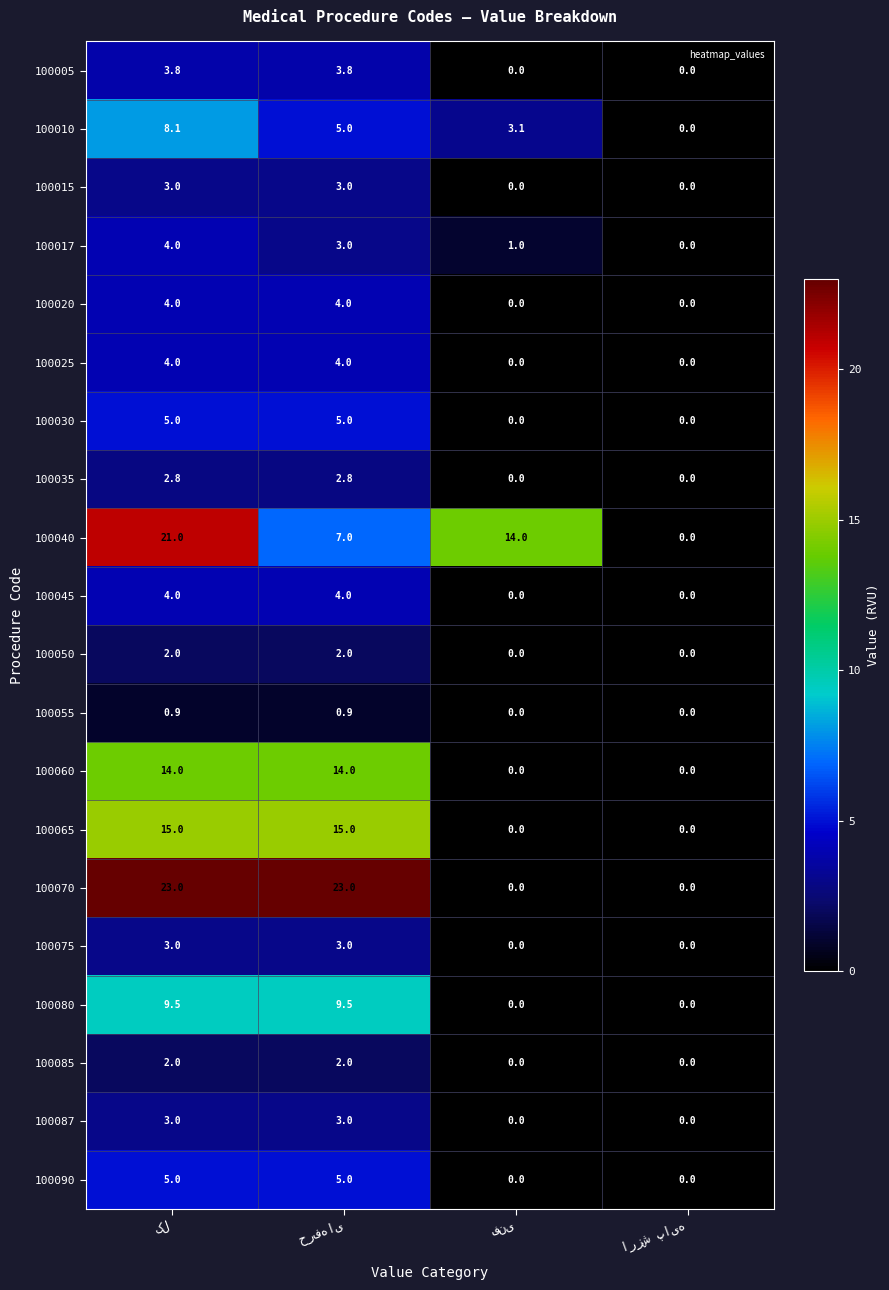

How many 100055 values are between 0 and 1?

4